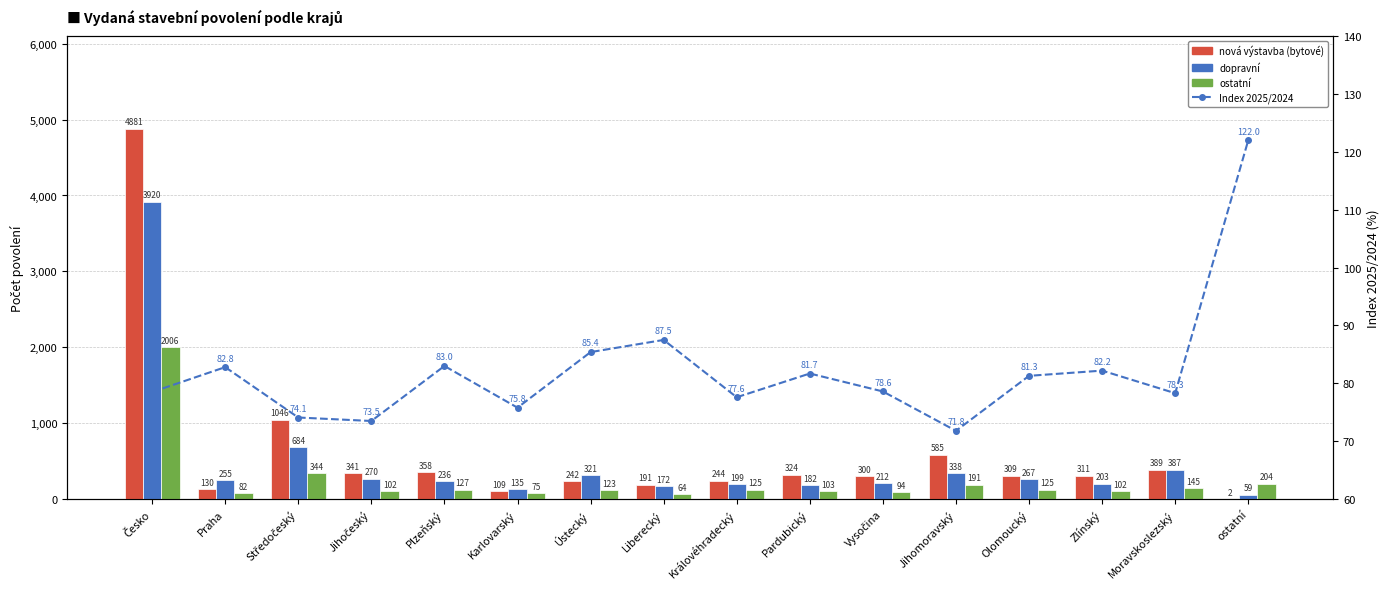

Is it true that dopravní equals 77.5 at ostatní?

False